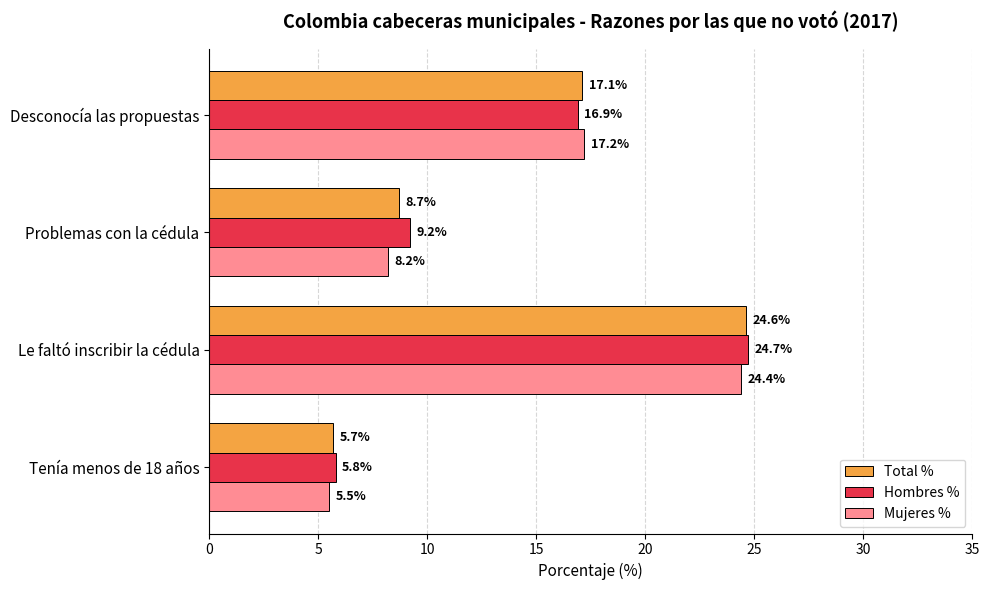

List the series in order of their peak value, lowest first.

Mujeres %, Total %, Hombres %